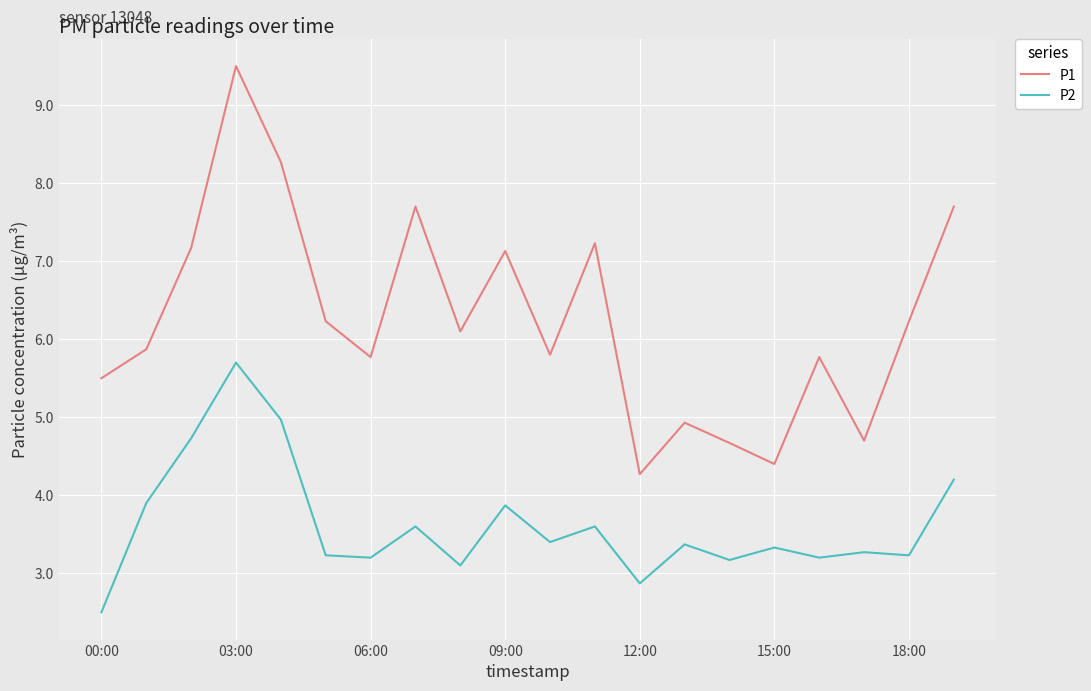

What is the difference between the maximum and minimum values in the P1 series?

5.2